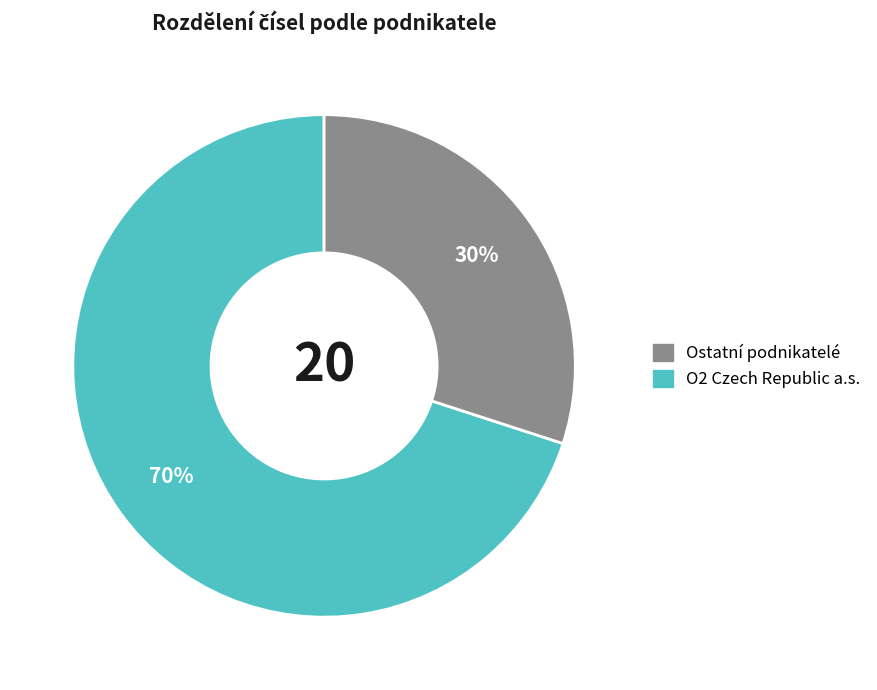

To the nearest percent, what is the average slice percentage?

50%